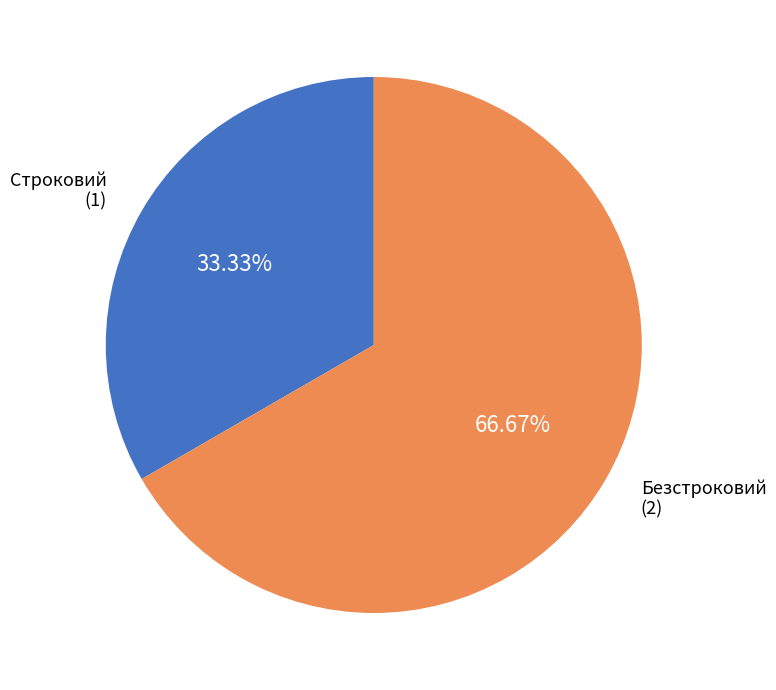

Is there a majority slice in this chart?

Yes